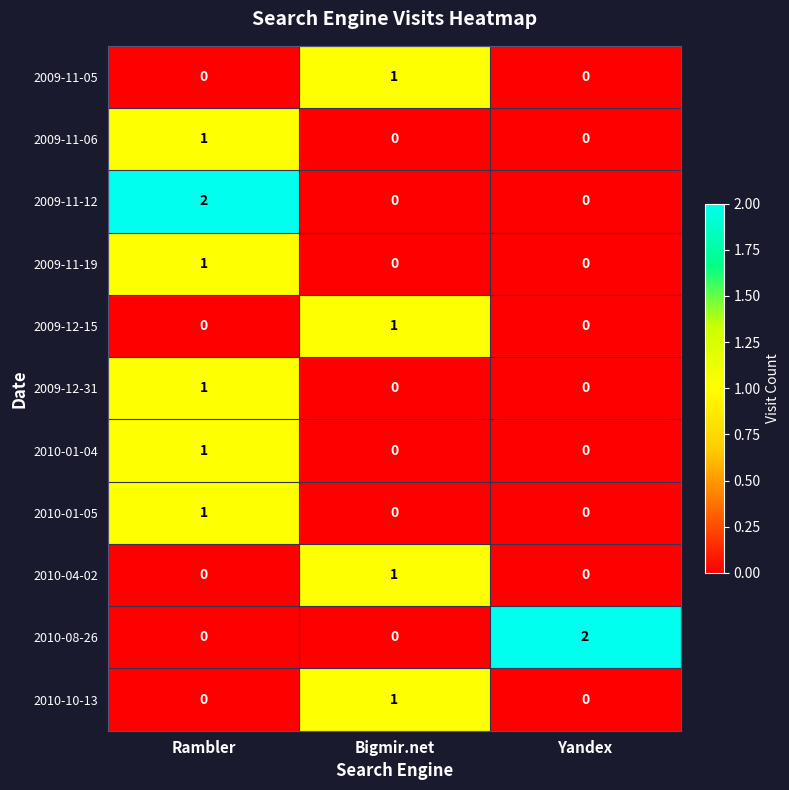

At which label does 2009-11-19 reach its peak?

Rambler